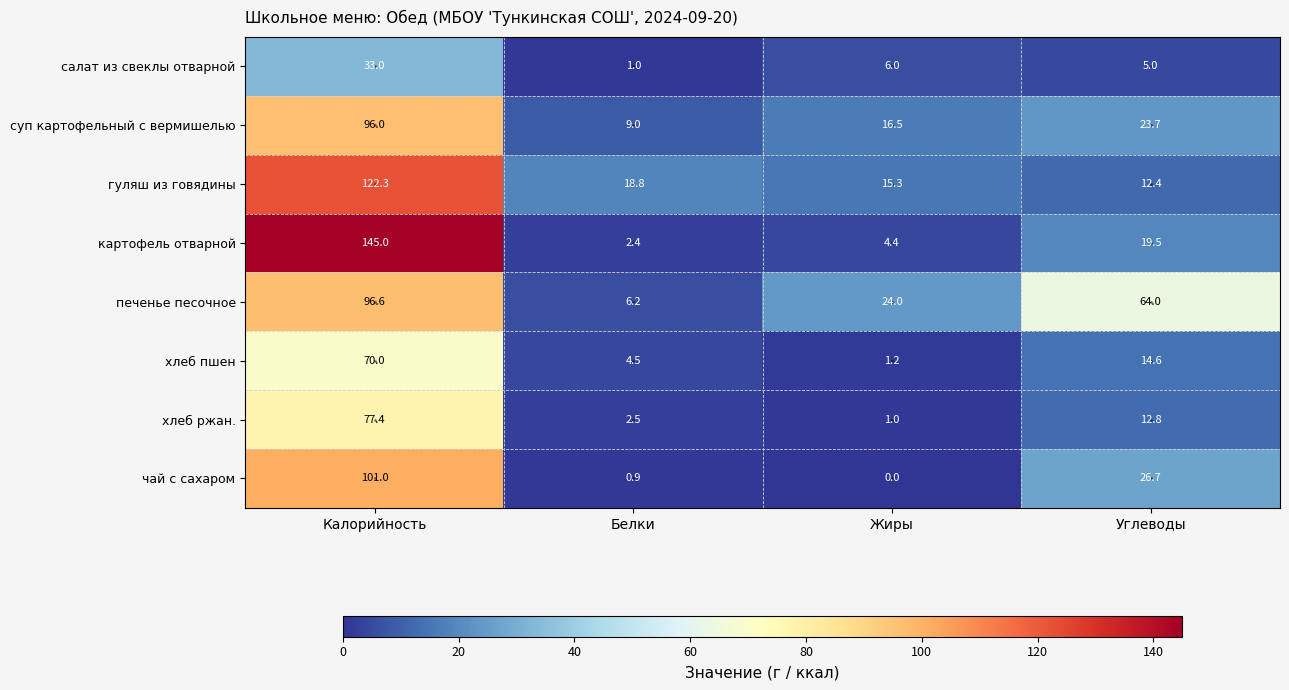

Between Жиры and Углеводы, which series saw the biggest shift?

печенье песочное